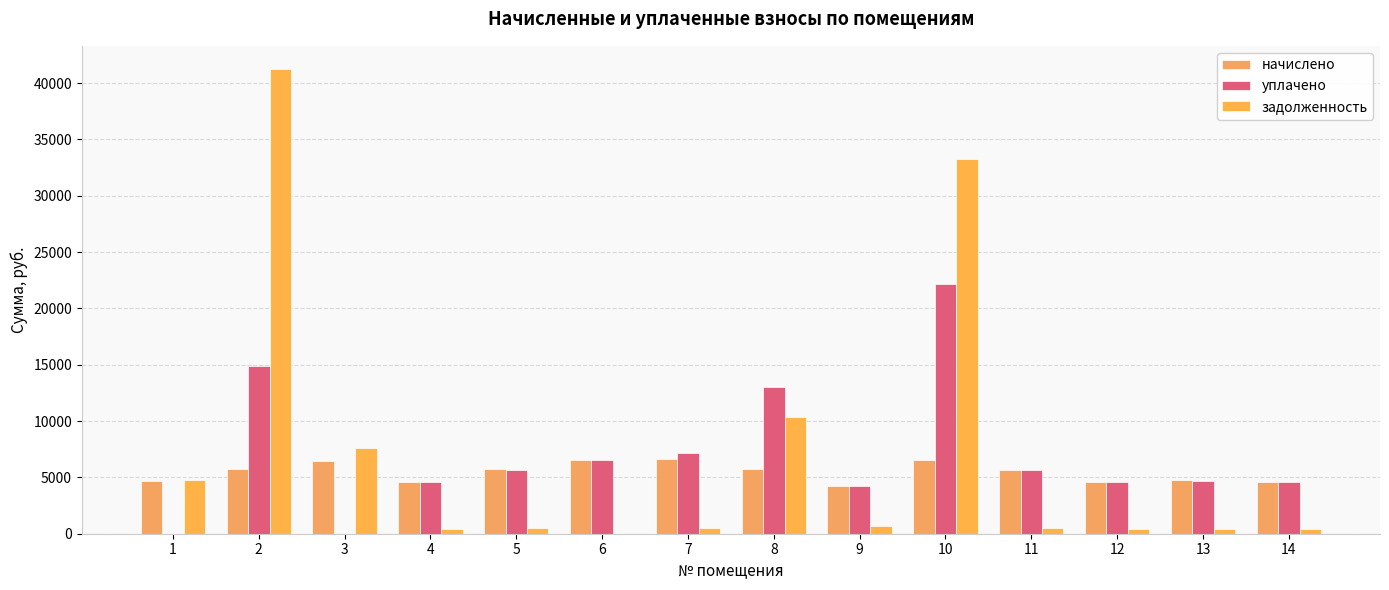

Are the bars horizontal?

No